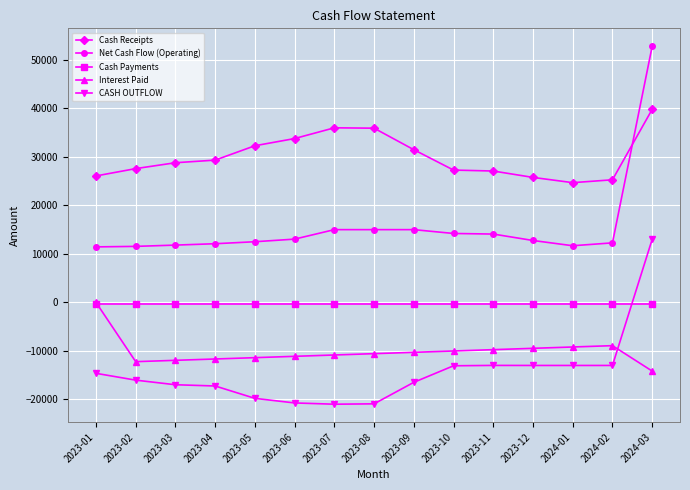

Rank the series at 2023-03 from lowest to highest value.

CASH OUTFLOW, Interest Paid, Cash Payments, Net Cash Flow (Operating), Cash Receipts